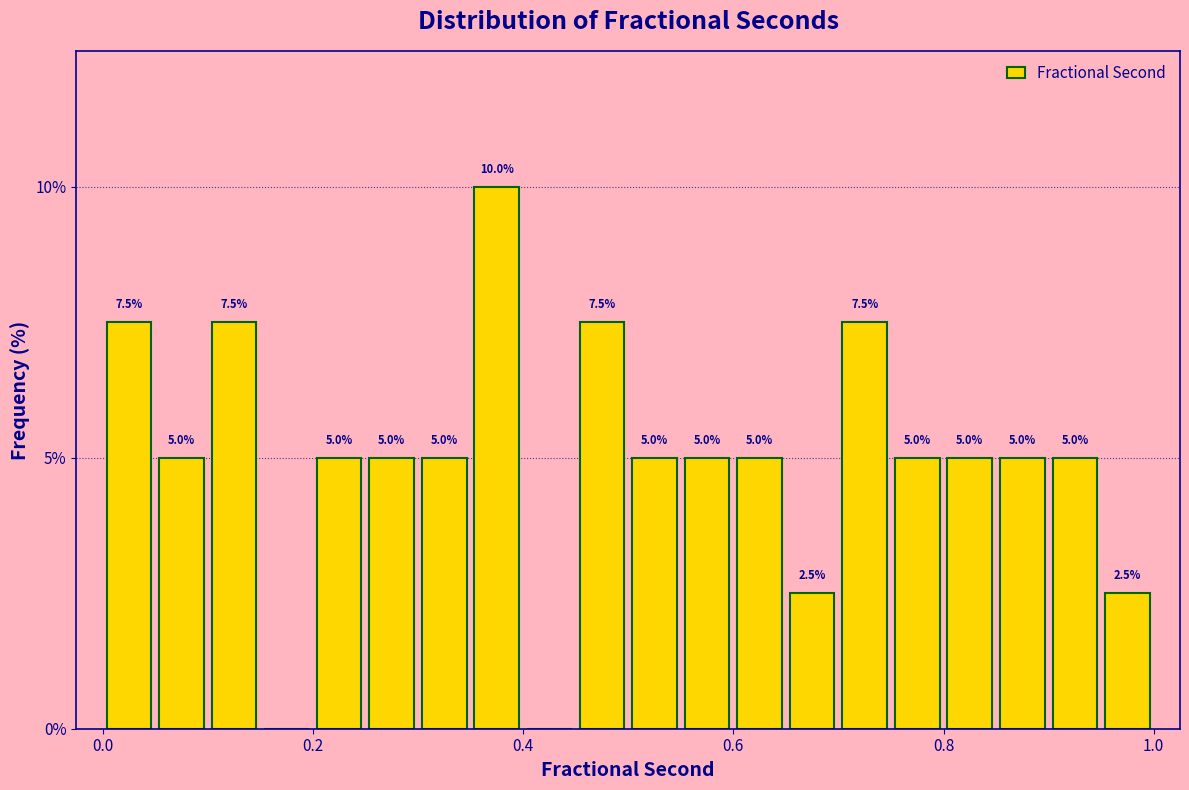

Around what value on the x-axis is the tallest bar? Give the approximate position of its centre, as read against the axis.

0.38